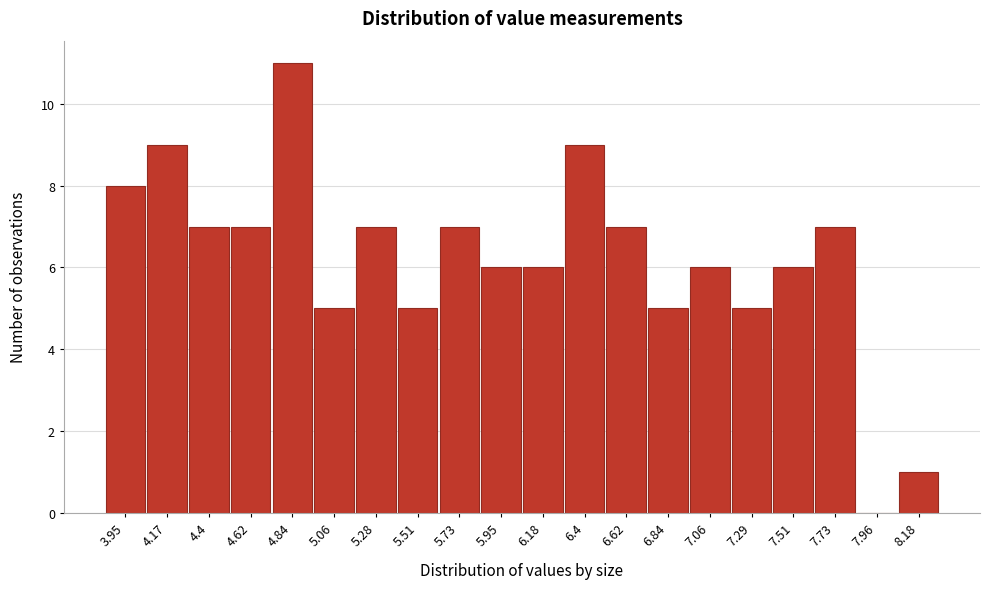

Reading right to left, extract all data points from this chart.

8.18=1	7.96=0	7.73=7	7.51=6	7.29=5	7.06=6	6.84=5	6.62=7	6.4=9	6.18=6	5.95=6	5.73=7	5.51=5	5.28=7	5.06=5	4.84=11	4.62=7	4.4=7	4.17=9	3.95=8